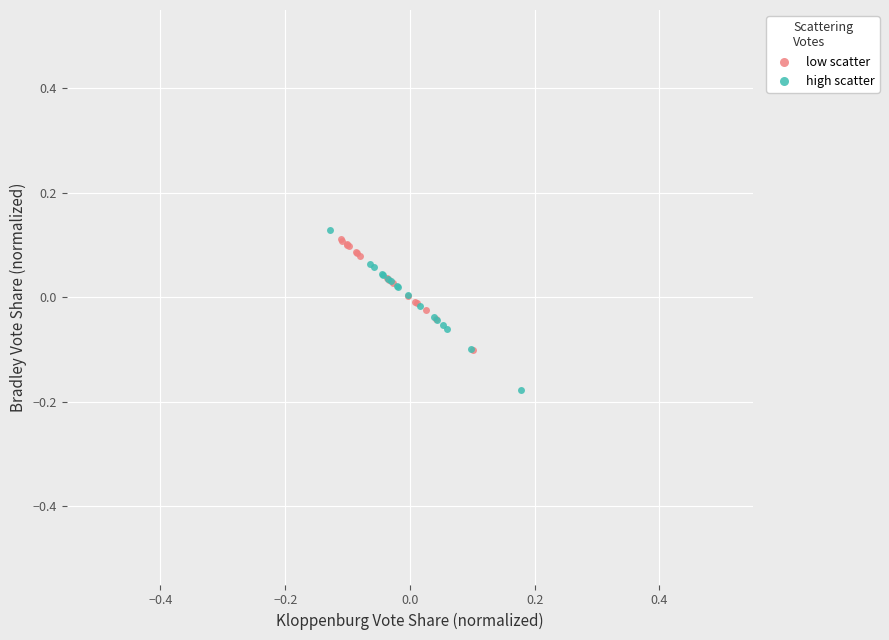

Which series has the largest Y range (max minus min)?

high scatter